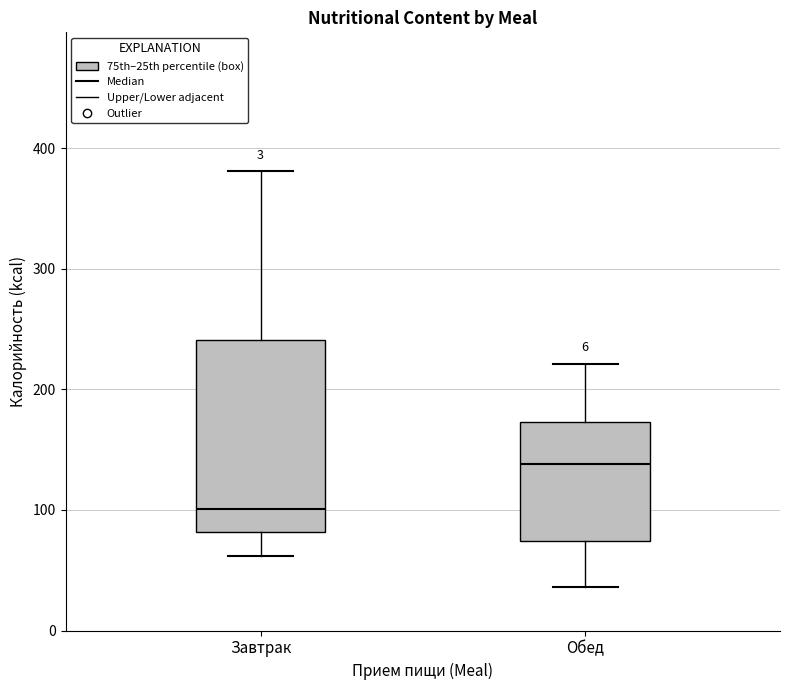

Reading left to right, transcribe this box plot: for each box, give where its median line is, the range the box spans, and where its two whiskers end, as read against the y-axis. The values are not printed on the chart, so give them approximately, as read against the axis.

Завтрак: median 100, box 80 to 240, whiskers 60 to 380
Обед: median 140, box 70 to 170, whiskers 40 to 220